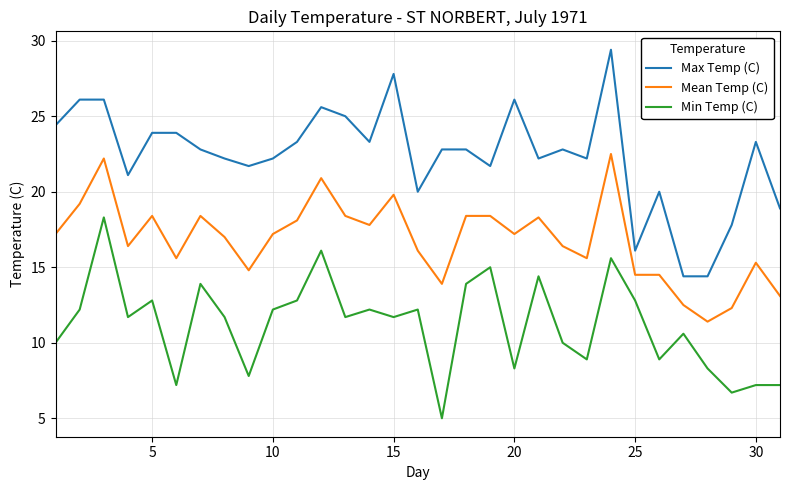

How many lines are shown in the chart?

3